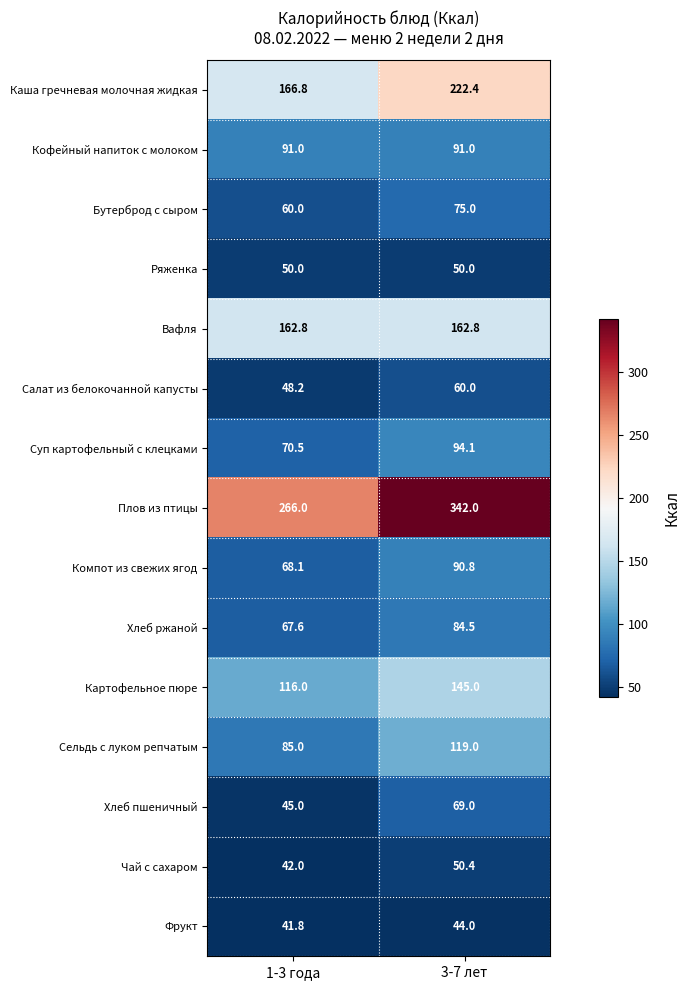

Rank the categories by Картофельное пюре value from highest to lowest.

3-7 лет, 1-3 года